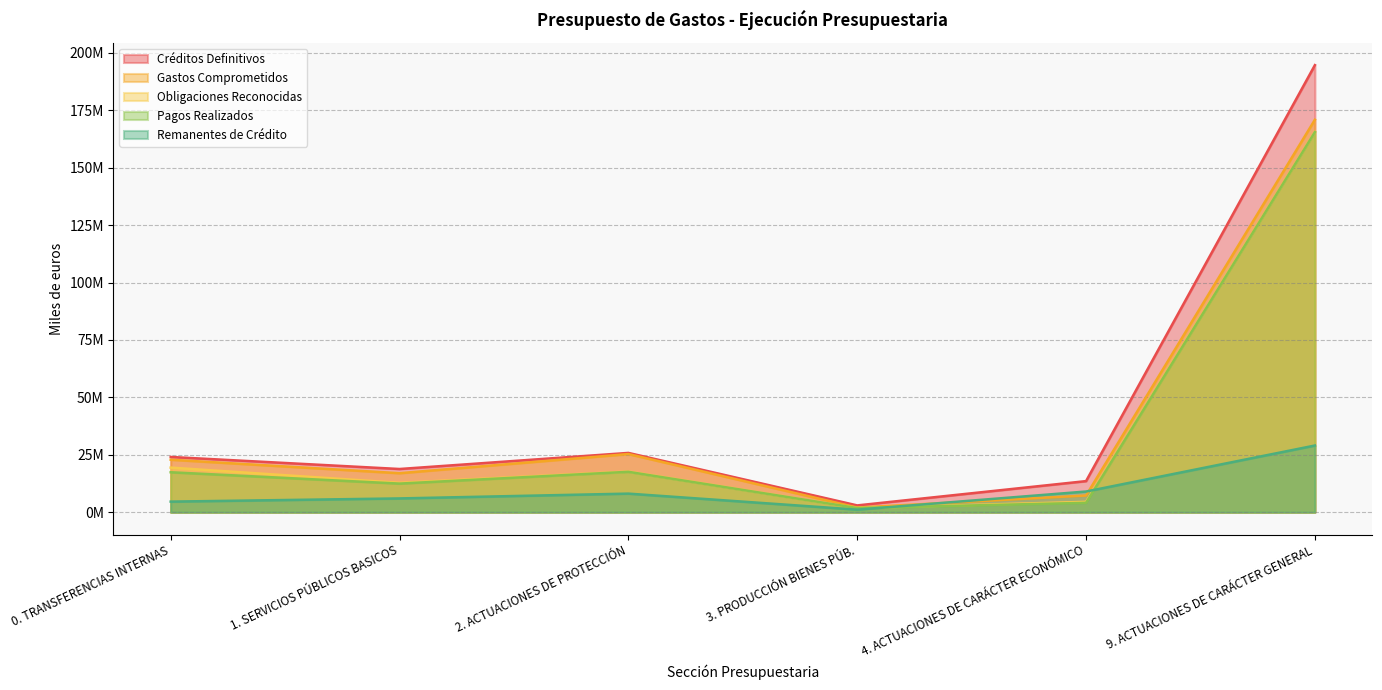

What is the average value of the Créditos Definitivos series?

46647943